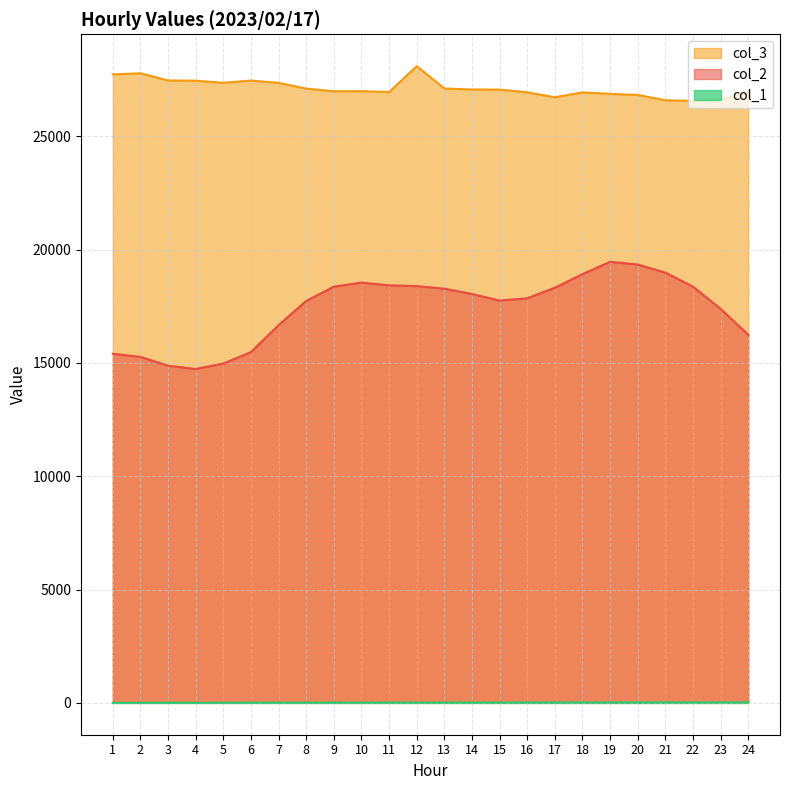

Rank the series at 4 from lowest to highest value.

col_1, col_2, col_3